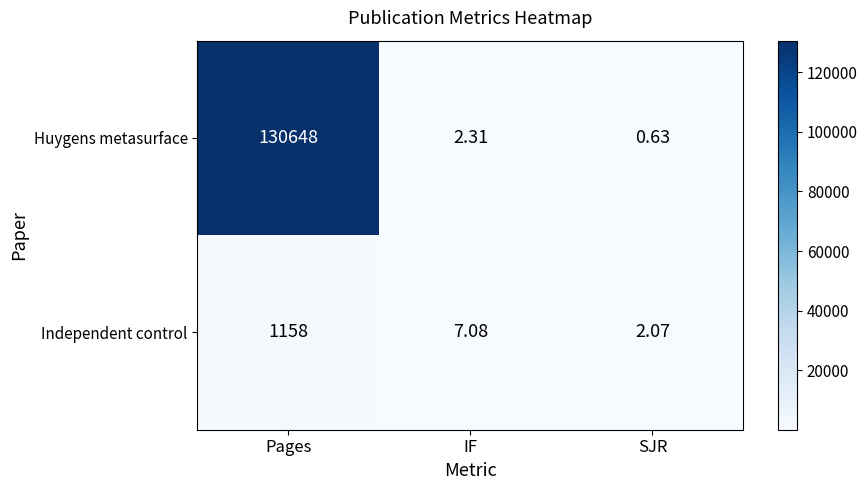

At which category does the chart reach its peak across all series?

Pages